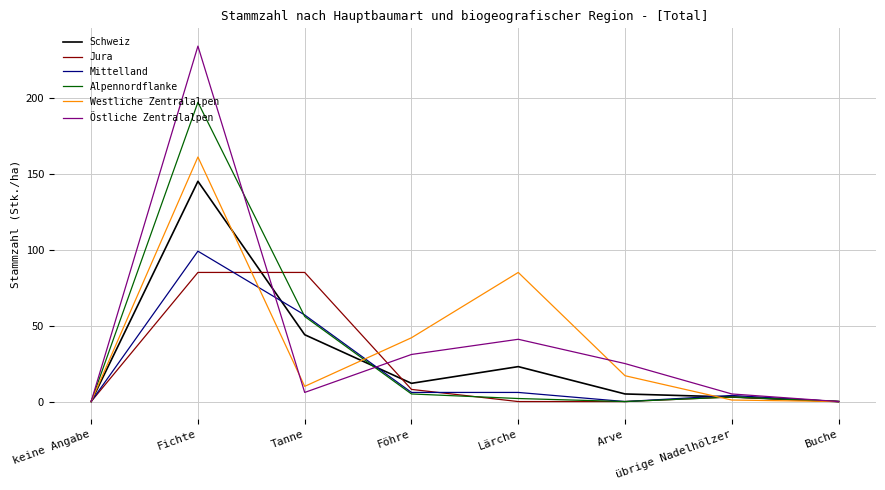

Rank the series by their maximum value, from highest to lowest.

Östliche Zentralalpen, Alpennordflanke, Westliche Zentralalpen, Schweiz, Mittelland, Jura